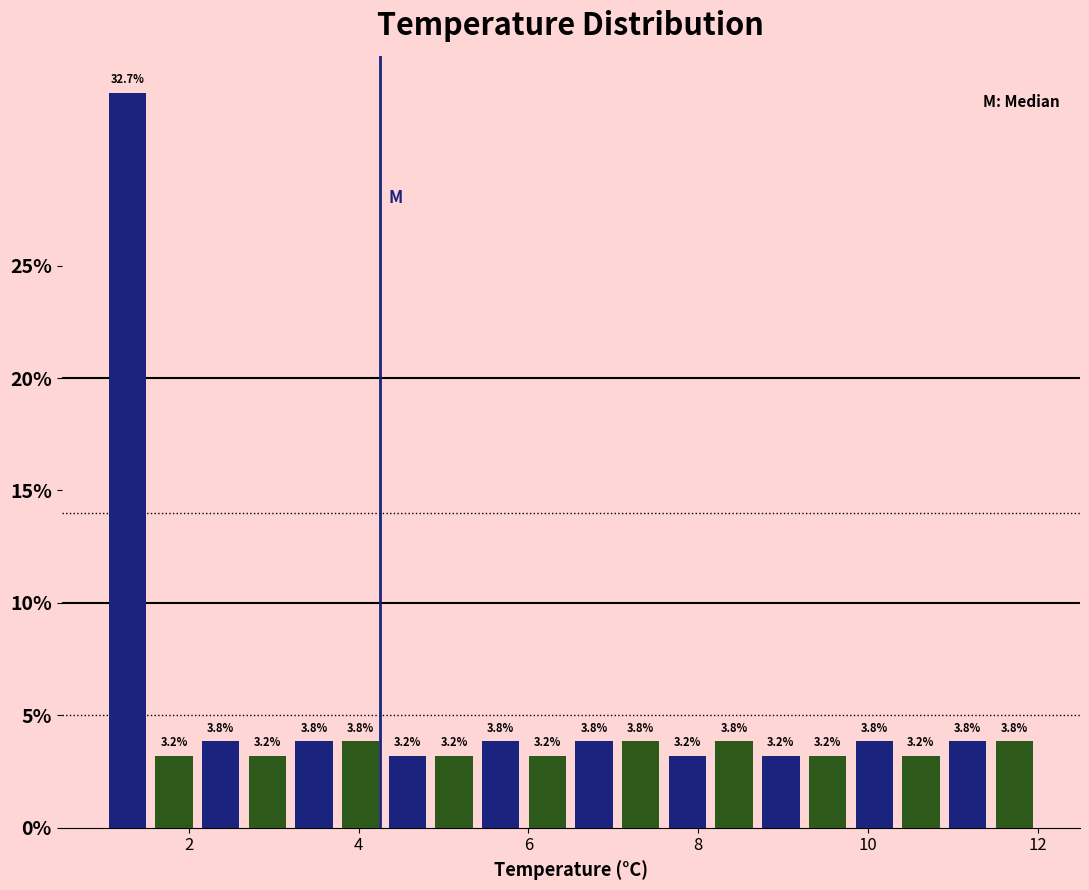

Around what value on the x-axis is the tallest bar? Give the approximate position of its centre, as read against the axis.

1.2